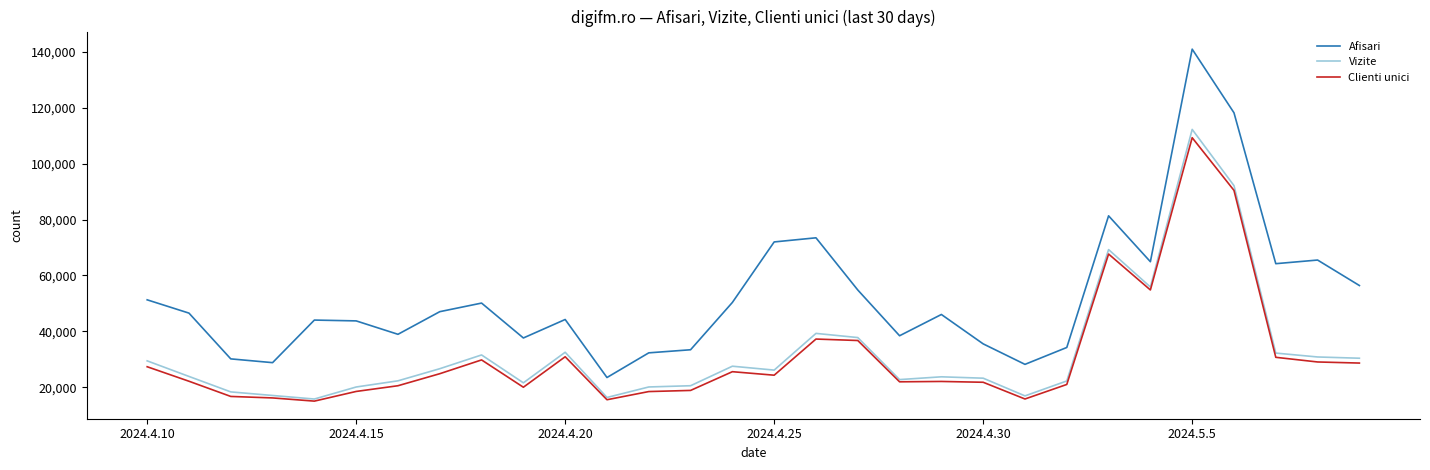

True or false: Afisari and Vizite cross at least once.

False